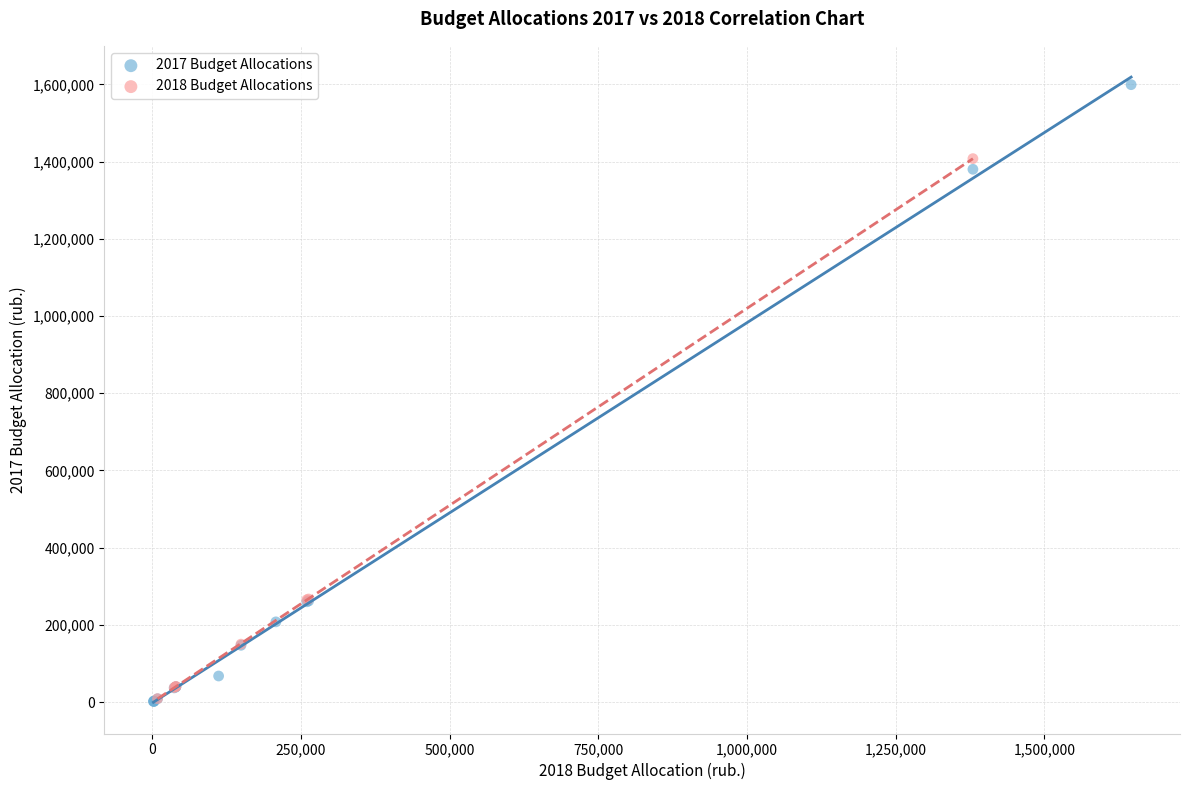

Which series has the largest Y range (max minus min)?

2017 Budget Allocations